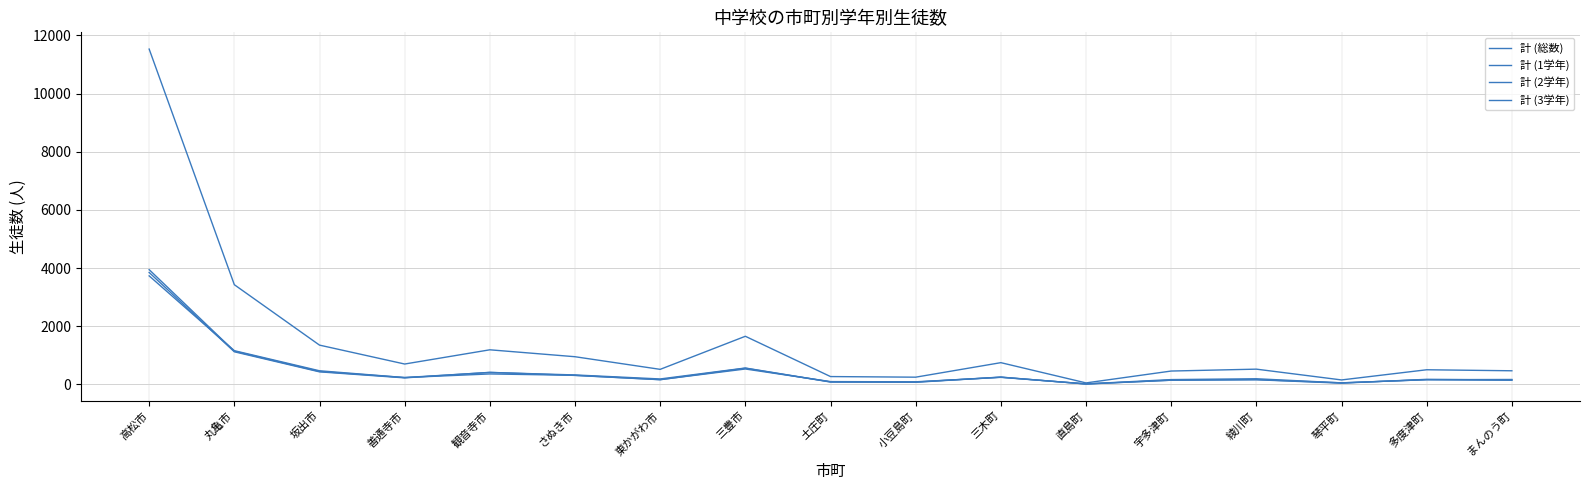

What is the spread (max minus min) of values at 宇多津町?

315